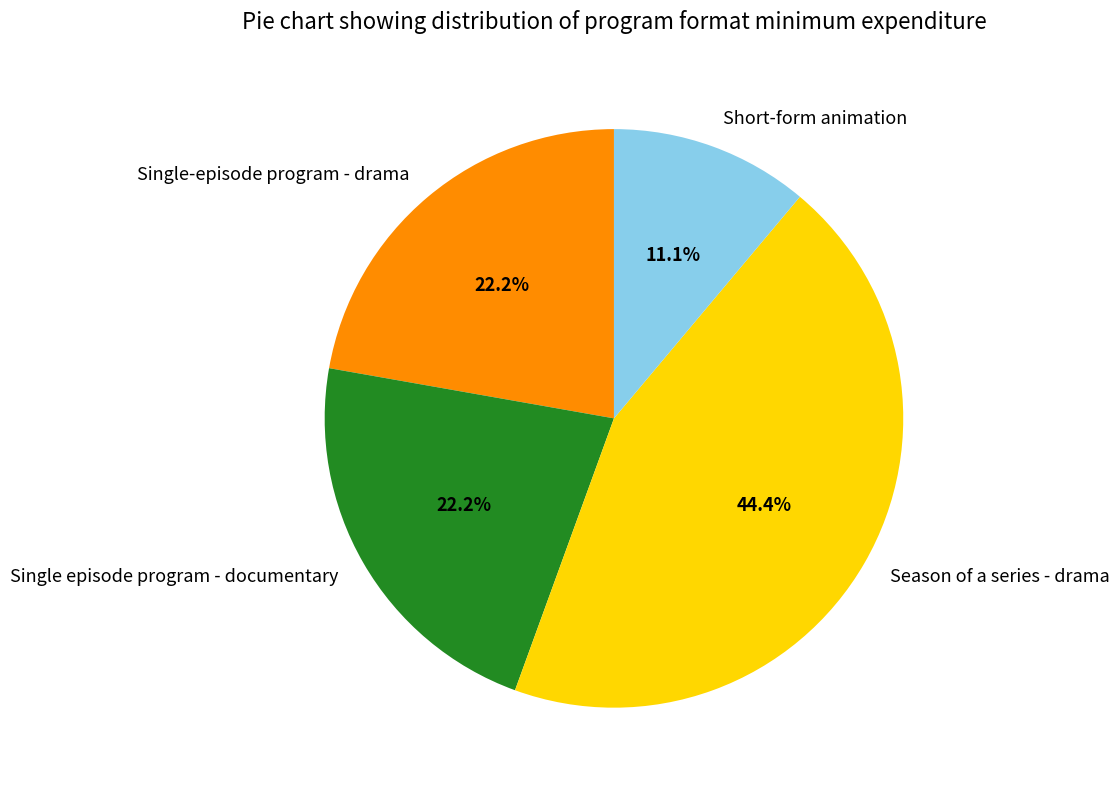

Combined, do Season of a series - drama and Single-episode program - drama account for over 50%?

Yes